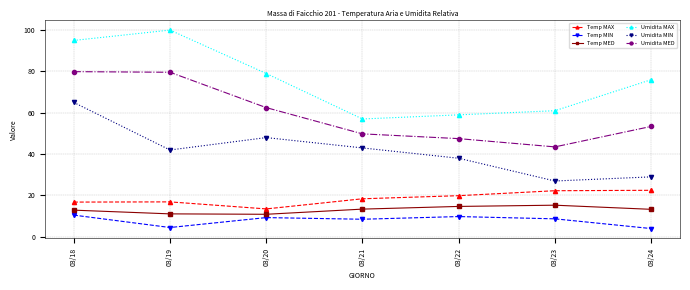

Where does the Umidita MAX series first go above 76?

03/18